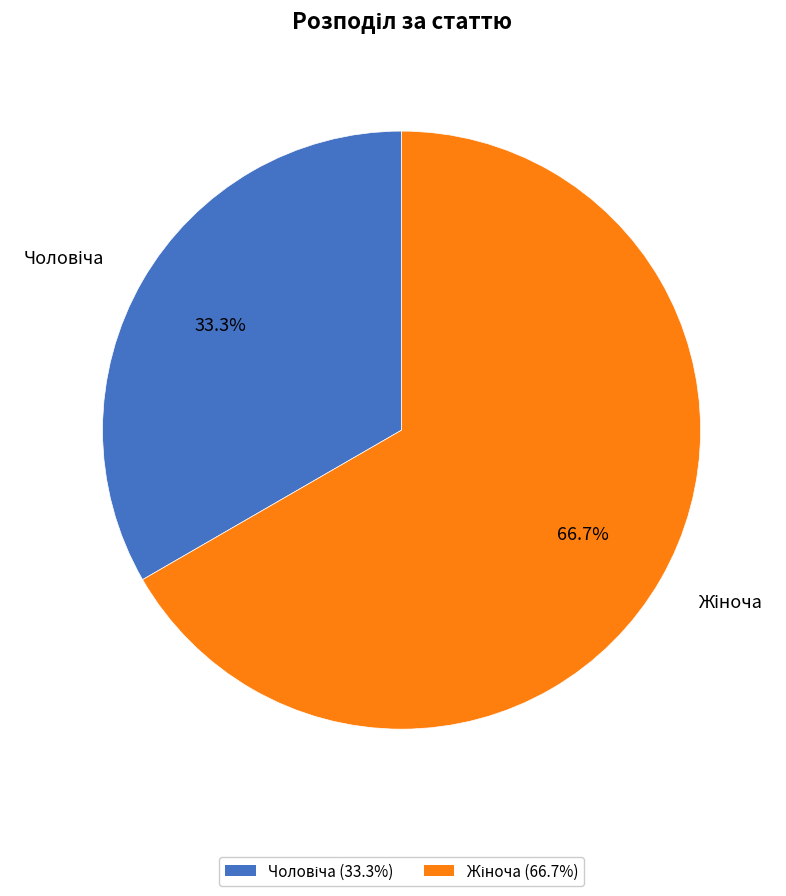

Rank the categories by value from highest to lowest.

Жіноча, Чоловіча